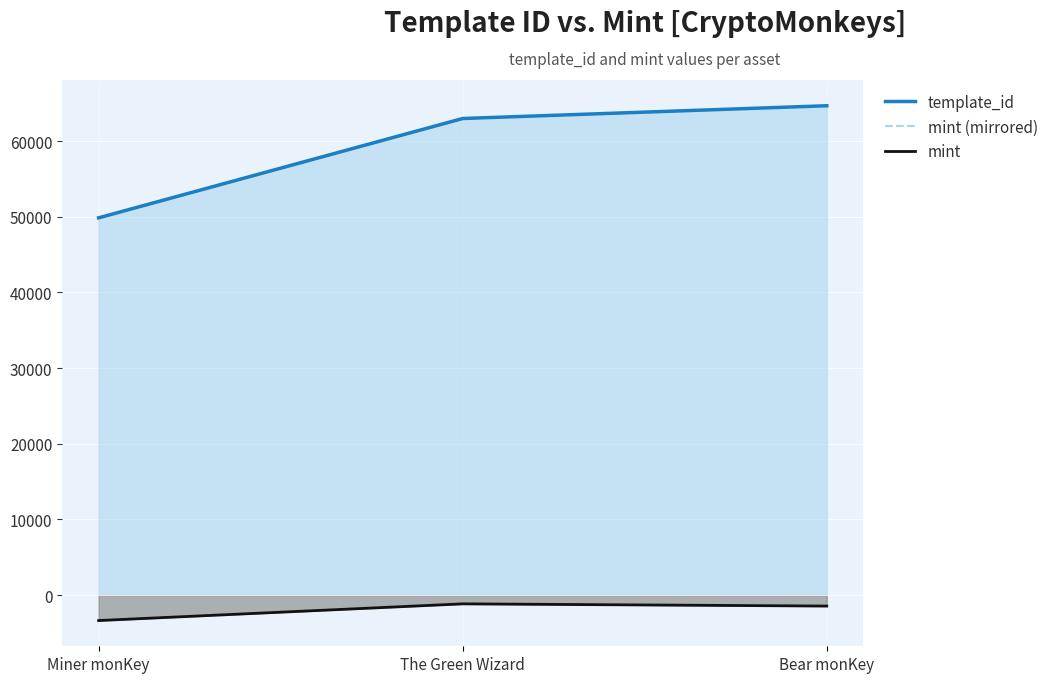

At which category is the sum across all series the highest?

Bear monKey